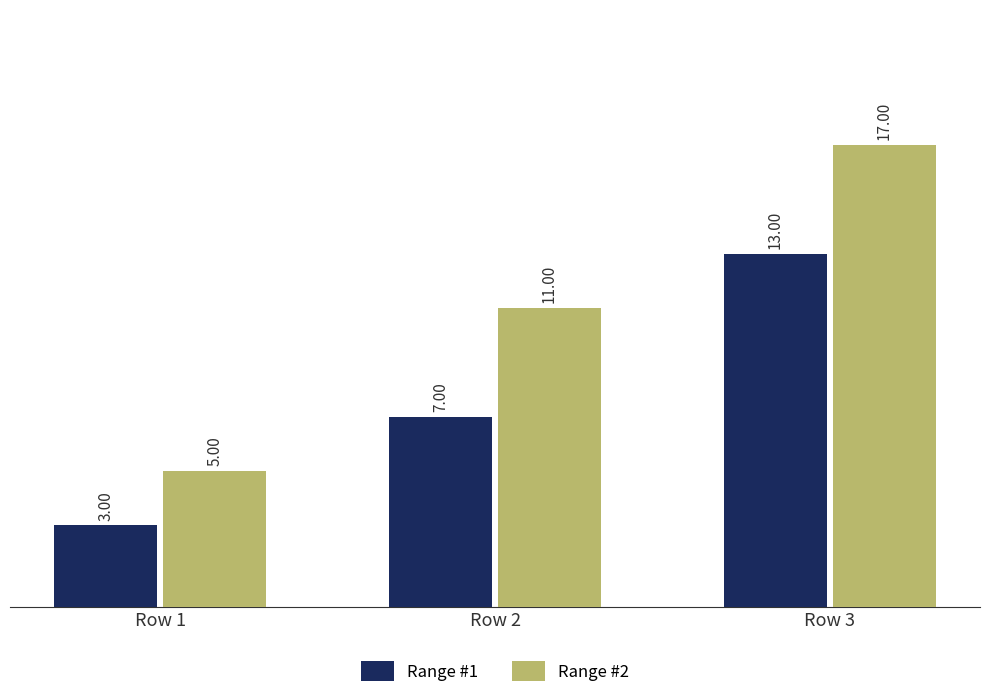

List the series in order of their peak value, highest first.

Range #2, Range #1